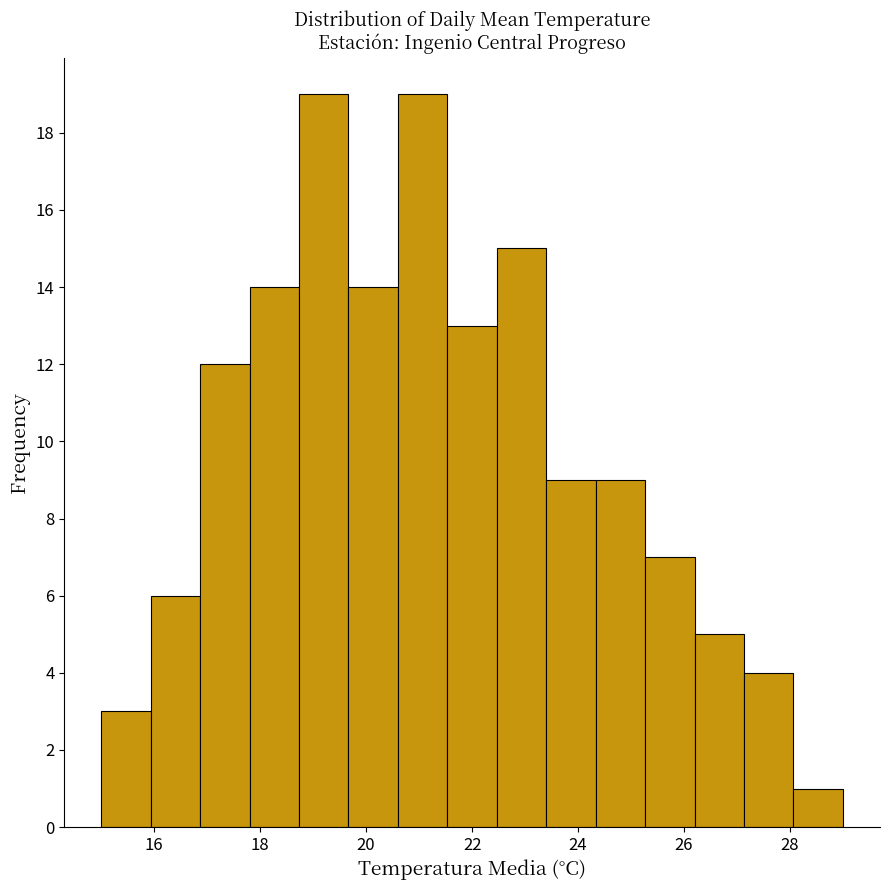

Reading left to right, transcribe this chart: for each bar, give the range it covers on the x-axis and its height. Neither the bar edges nor the heights are printed on the chart, so give them approximately, as read against the axes.

15.0 to 16.0: 3
16.0 to 16.8: 6
16.8 to 17.8: 12
17.8 to 18.8: 14
18.8 to 19.6: 19
19.6 to 20.6: 14
20.6 to 21.6: 19
21.6 to 22.4: 13
22.4 to 23.4: 15
23.4 to 24.4: 9
24.4 to 25.2: 9
25.2 to 26.2: 7
26.2 to 27.2: 5
27.2 to 28.0: 4
28.0 to 29.0: 1